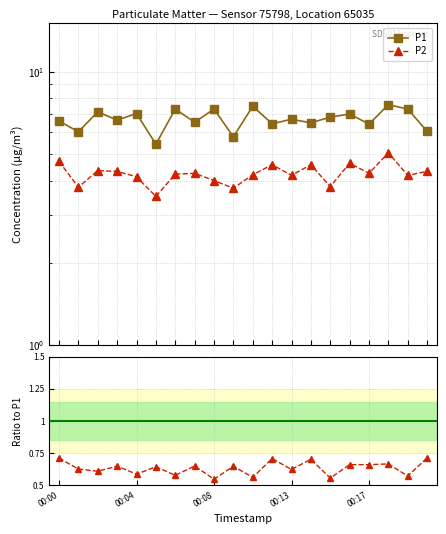

True or false: P2 and P2/P1 cross at least once.

False